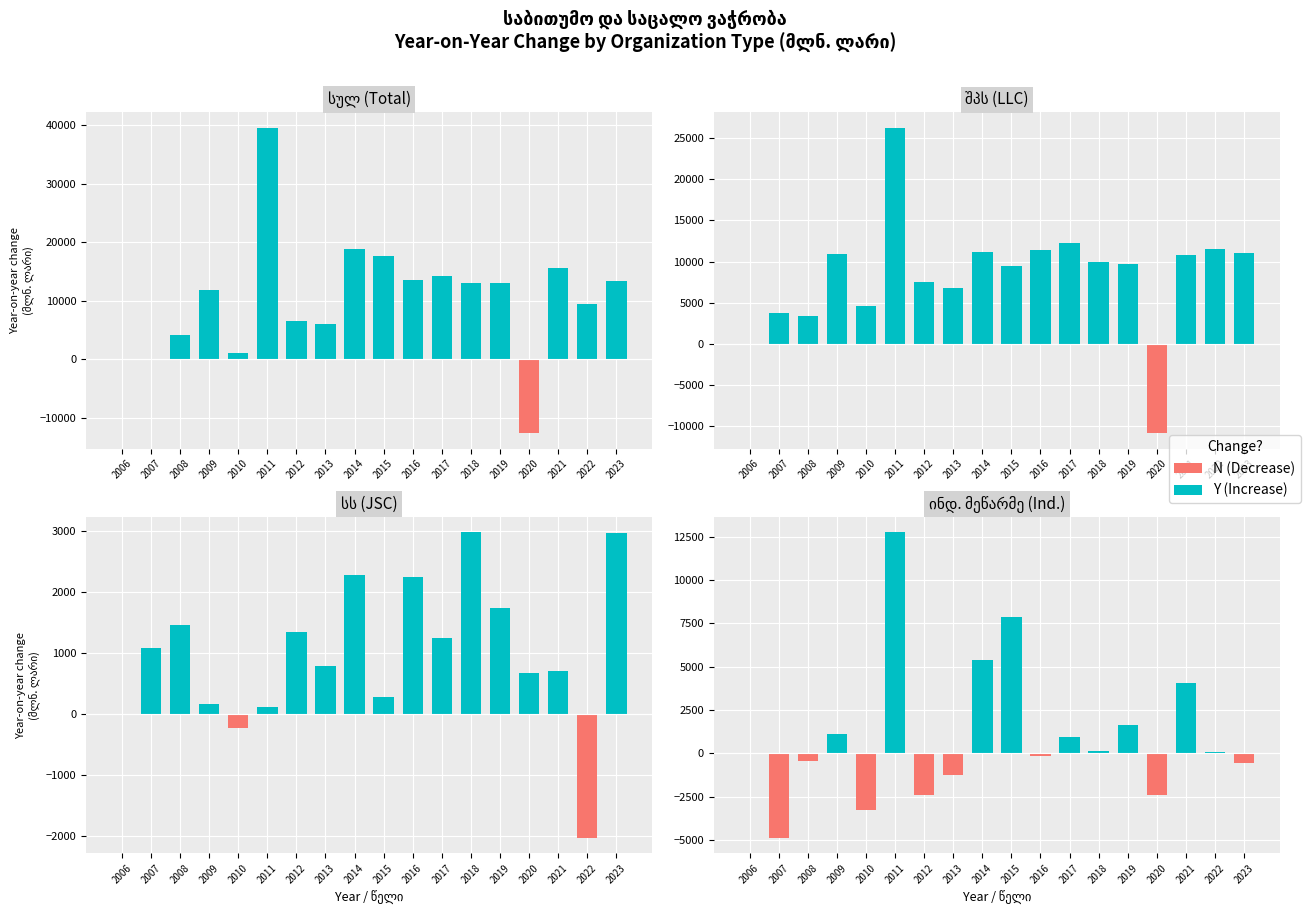

How many positive values does the Y (Increase) series have?

9